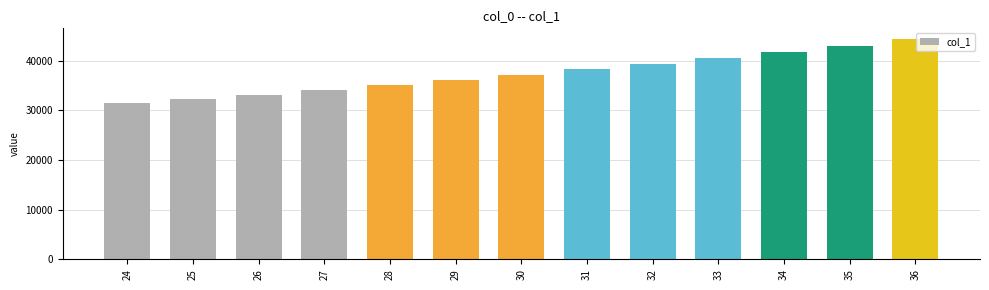

What is the smallest value displayed?

31396